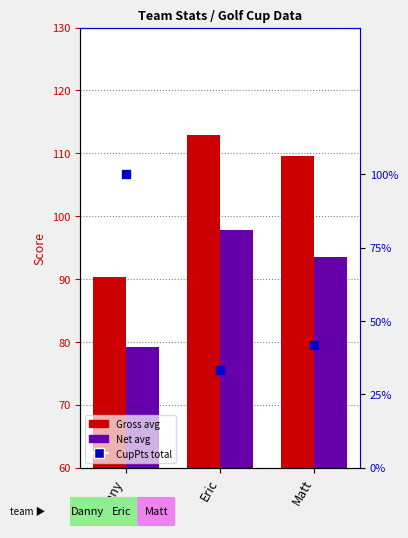

At which category is the sum across all series the highest?

Eric